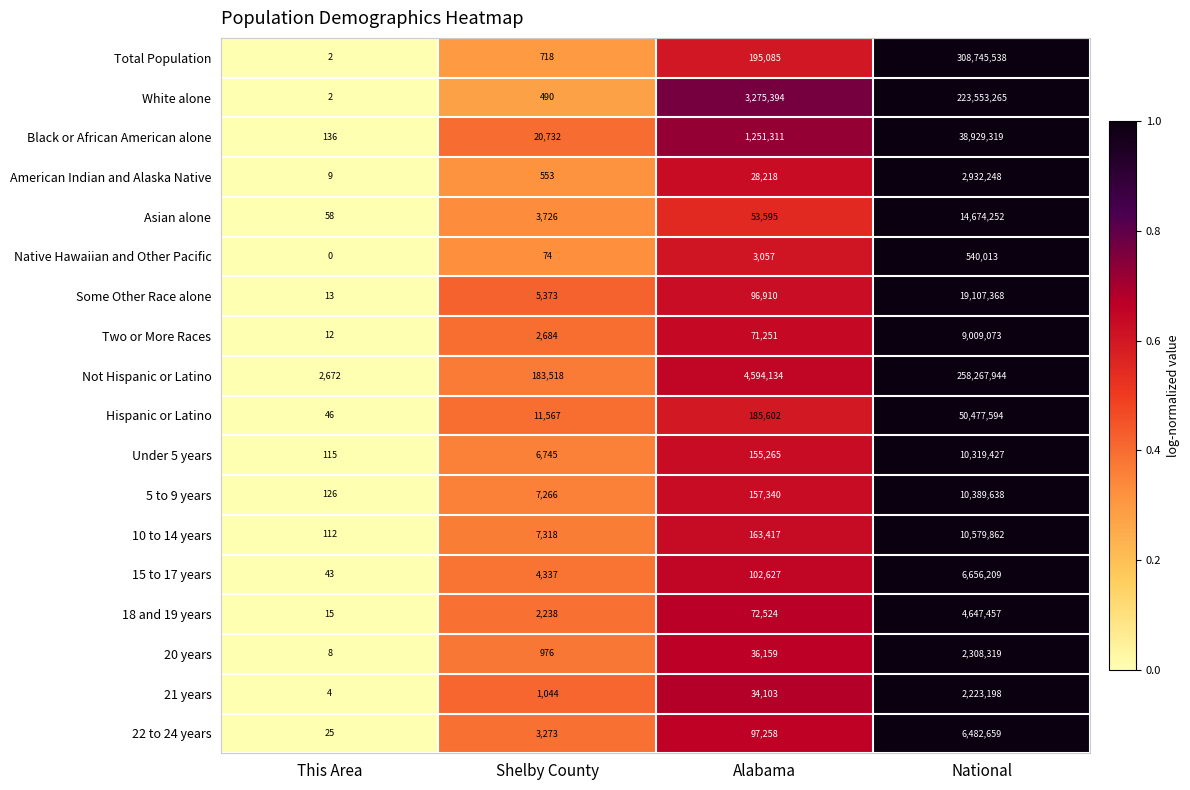

Which series has the largest total across all categories?

Total Population